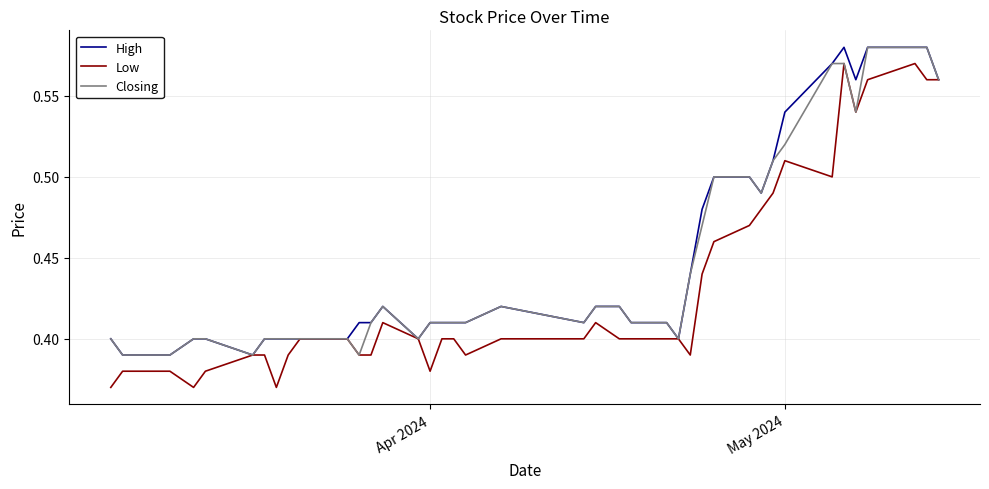

True or false: Low and Closing intersect in this chart.

False